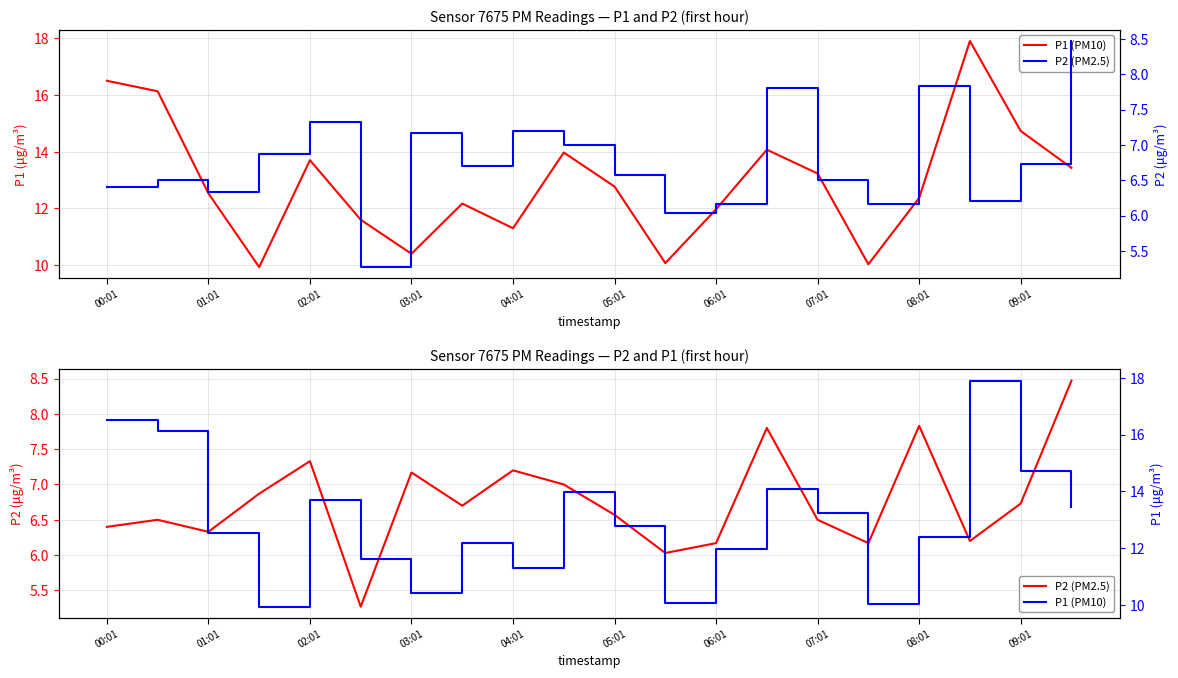

Reading left to right, what are all the values shown in this chart?

P1 (PM10): 16.5	16.1	12.5	9.9	13.7	11.6	10.4	12.2	11.3	14.0	12.8	10.1	12.0	14.1	13.2	10.0	12.4	17.9	14.7	13.4
P2 (PM2.5): 6.4	6.5	6.3	6.9	7.3	5.3	7.2	6.7	7.2	7.0	6.6	6.0	6.2	7.8	6.5	6.2	7.8	6.2	6.7	8.5